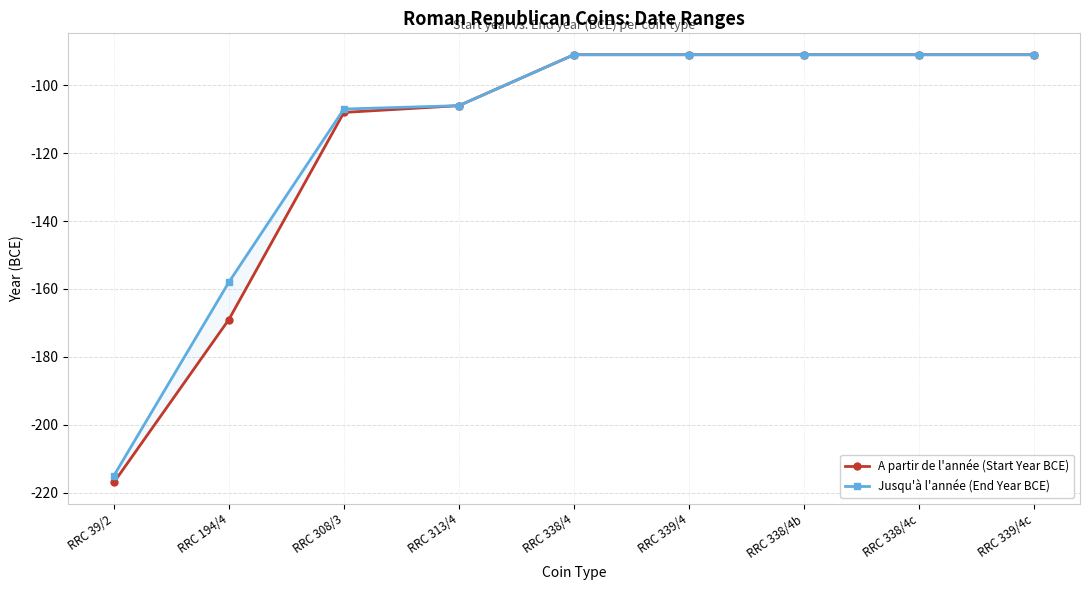

Between RRC 308/3 and RRC 339/4, which is larger?

RRC 339/4